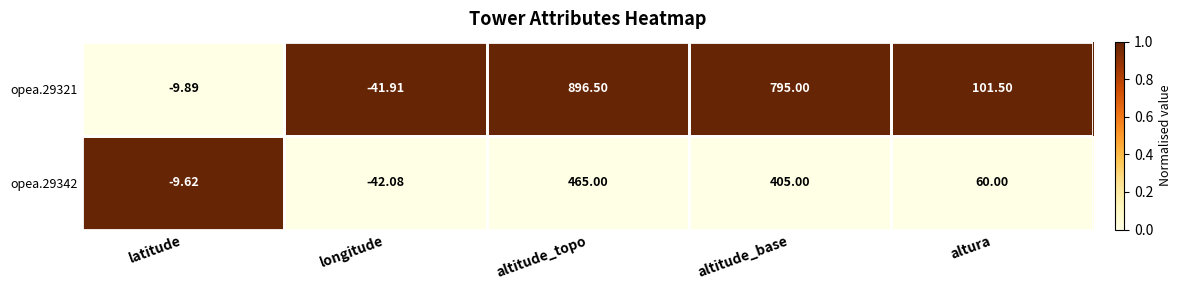

Where is opea.29342 nearest to the value 211?

altura